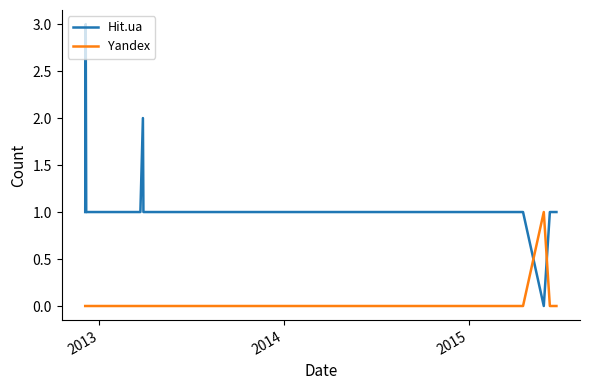

Which series has the largest total across all categories?

Hit.ua